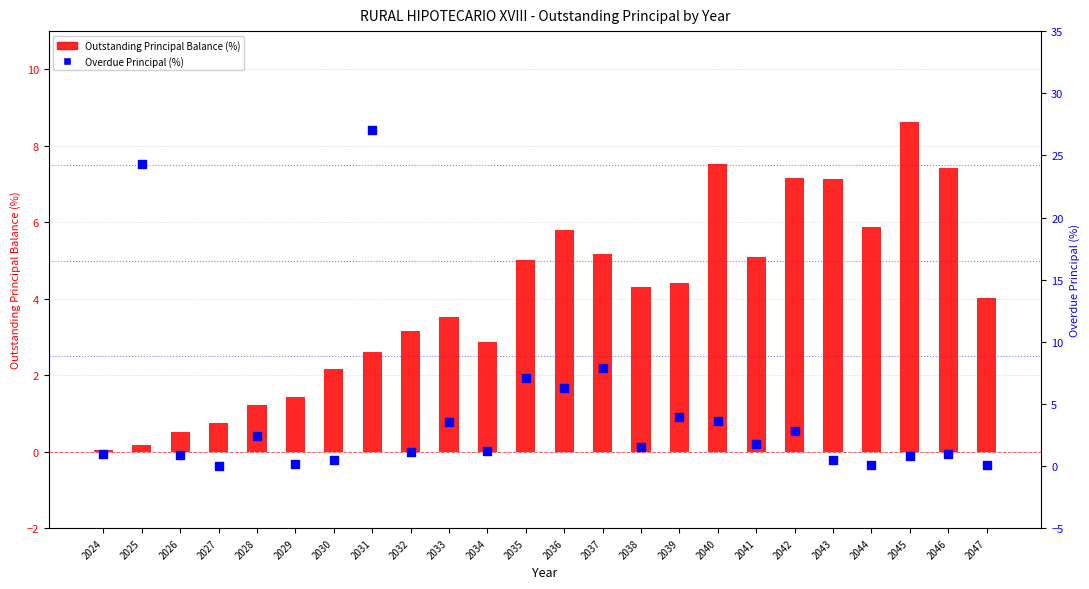

Which series has the largest total across all categories?

Overdue Principal (%)